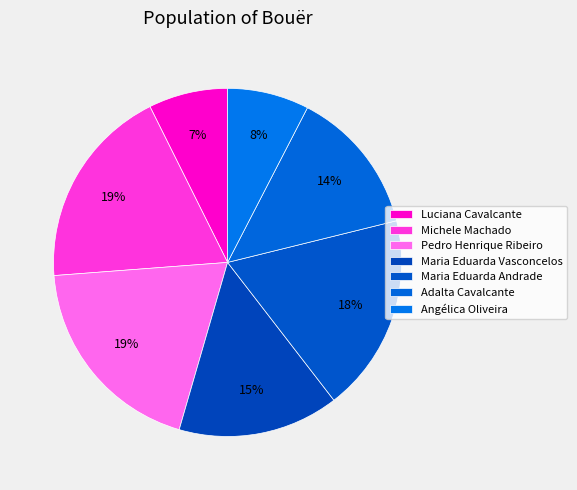

Is it true that Maria Eduarda Andrade is 18% of the pie?

True